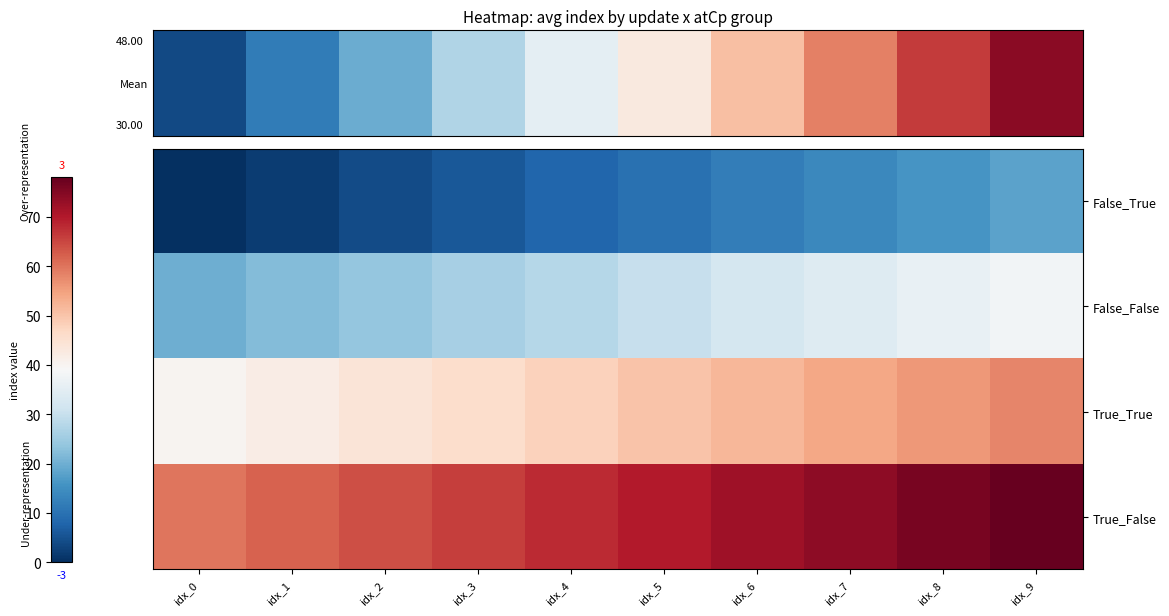

What is the spread (max minus min) of values at idx_9?

60